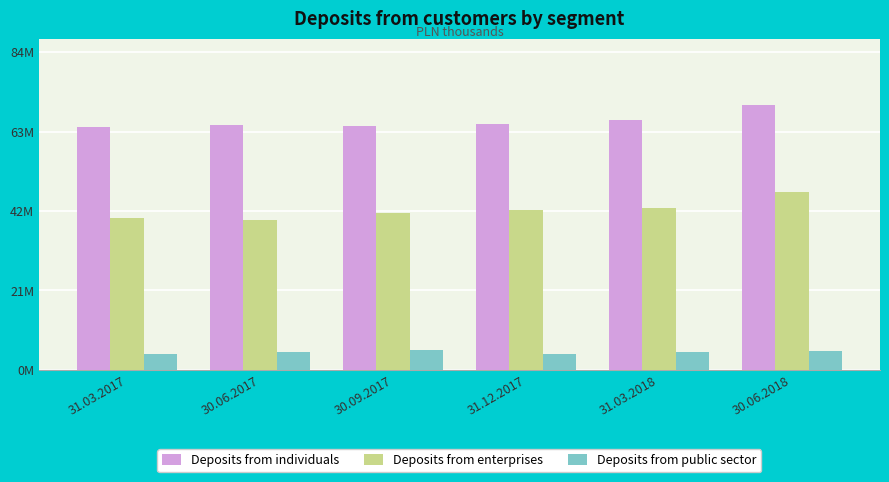

What are all the series names shown in the legend?

Deposits from individuals, Deposits from enterprises, Deposits from public sector